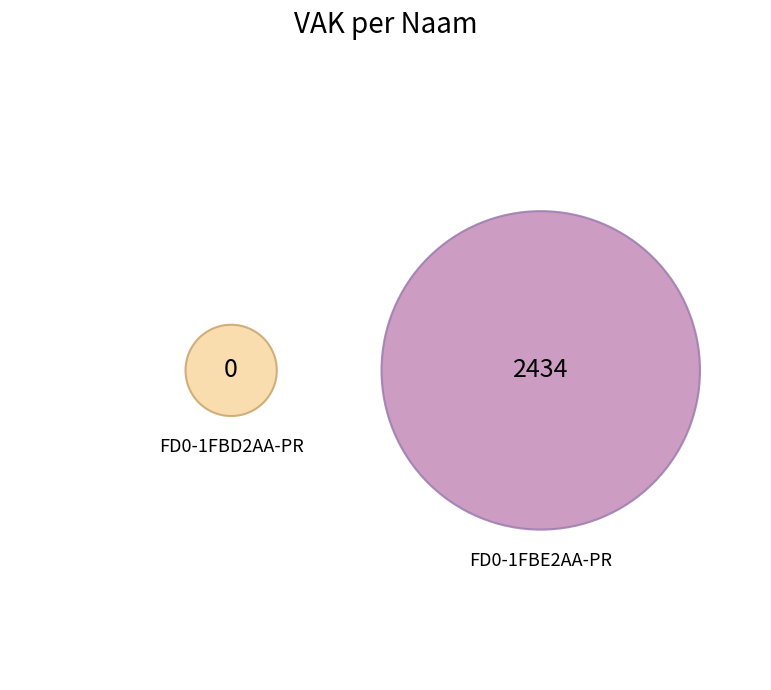

Is it true that FD0-1FBE2AA-PR is 89% of the pie?

False